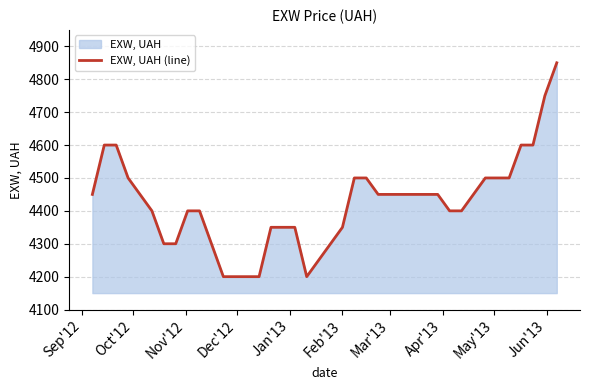

What is the greatest value displayed?

4850